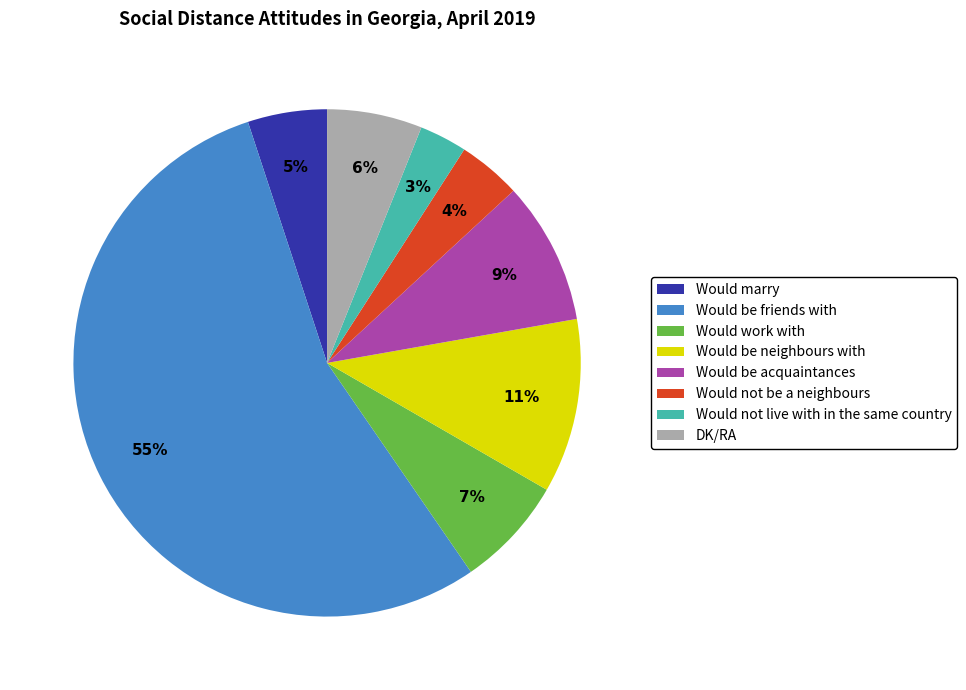

Does any single category account for the majority?

Yes